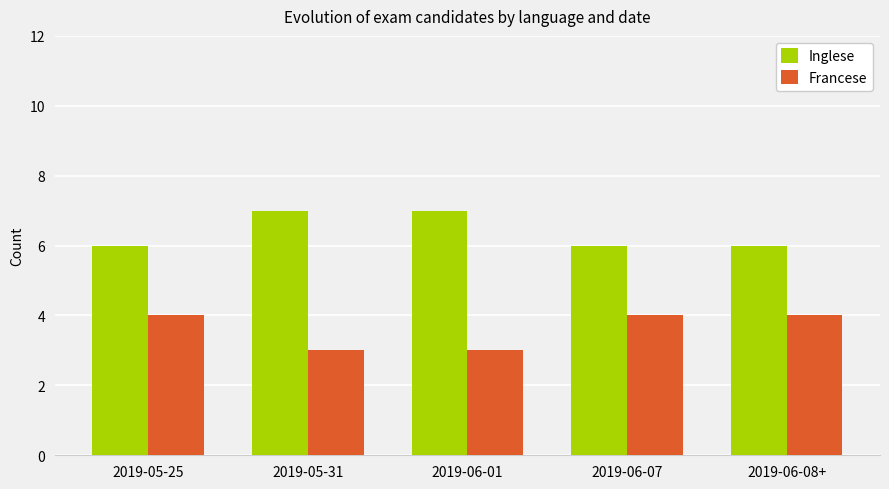

List the series in order of their peak value, lowest first.

Francese, Inglese